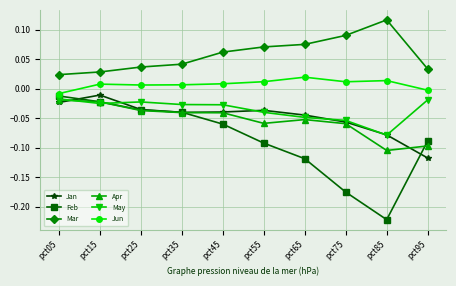

Which series has the largest total across all categories?

Mar